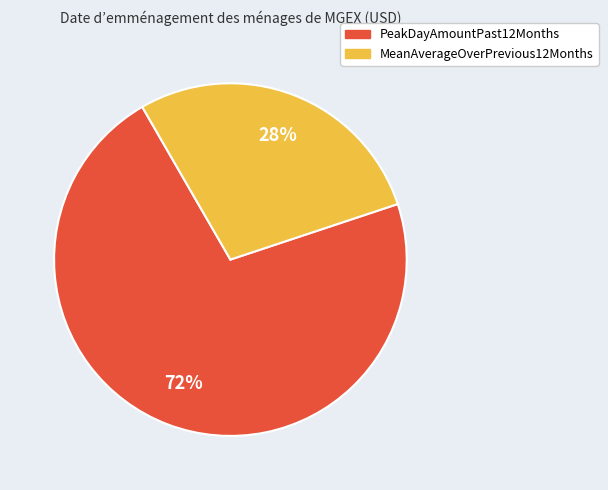

What is the largest slice in the pie chart?

PeakDayAmountPast12Months